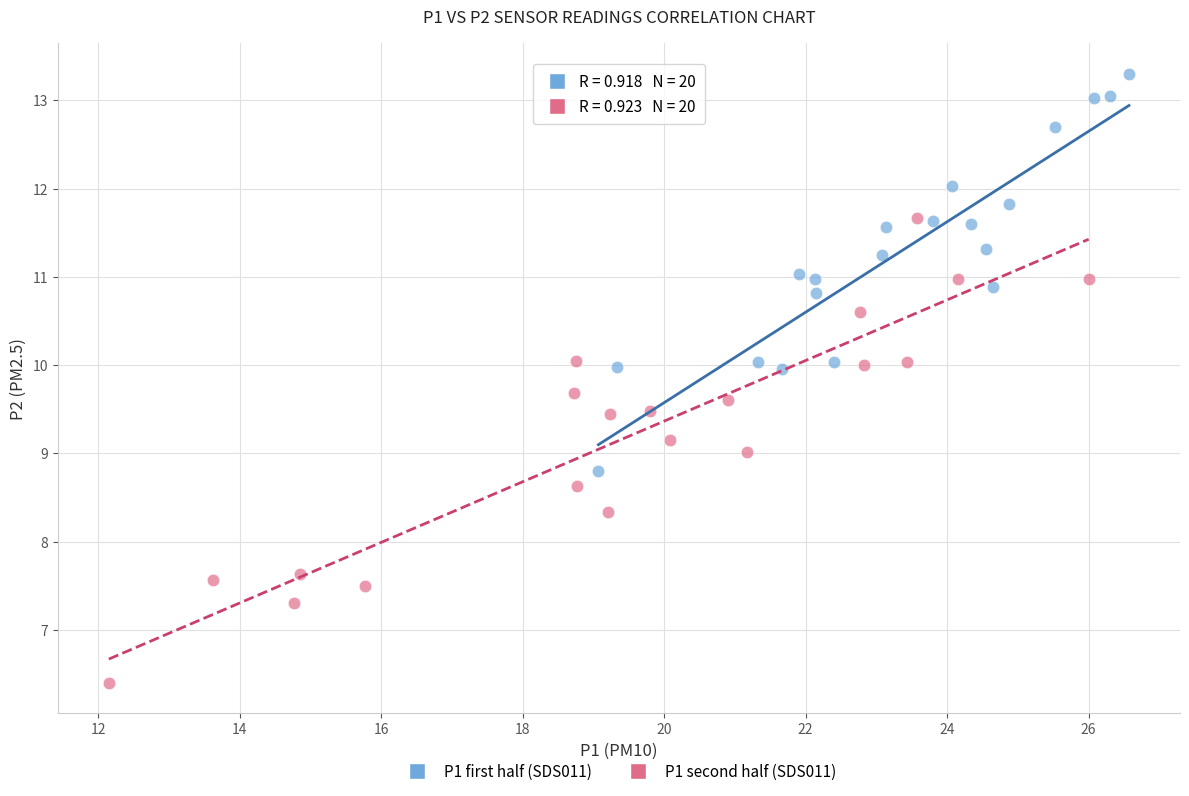

Which series reaches the minimum Y coordinate?

P1 second half (SDS011)